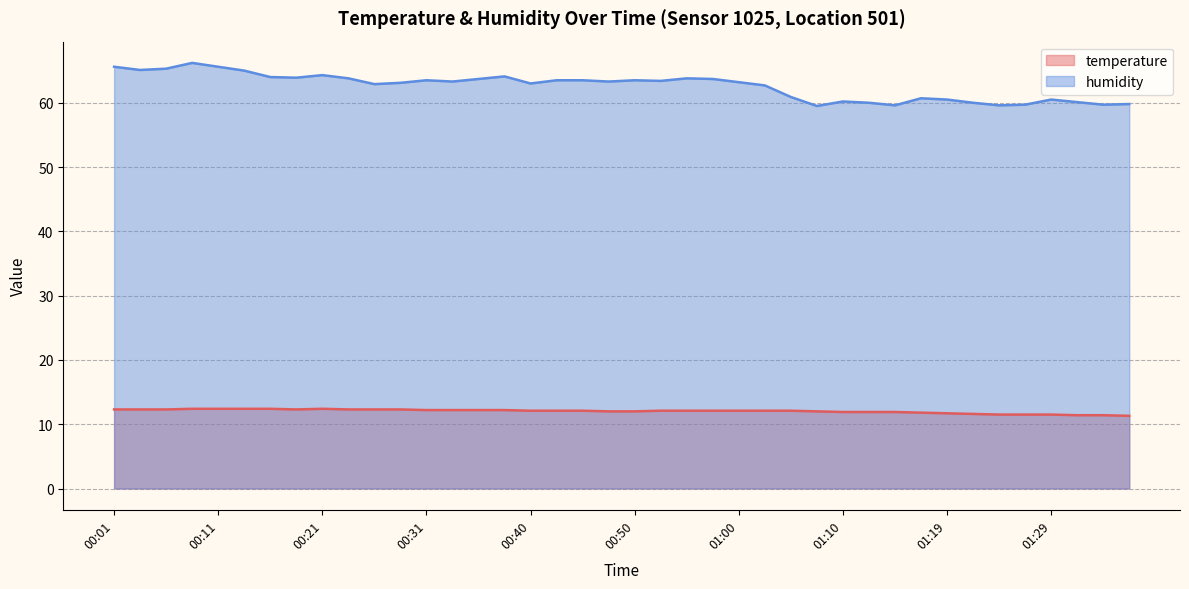

The temperature series shows 12.3 at 00:28. True or false?

True